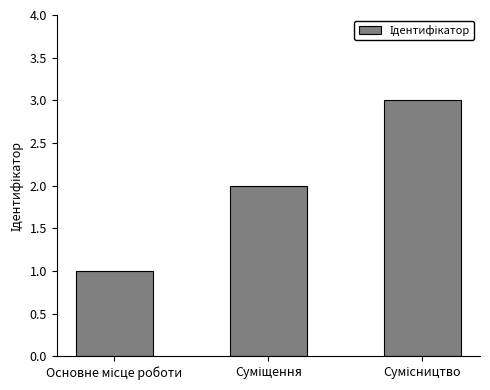

What is the sum of all values?

6